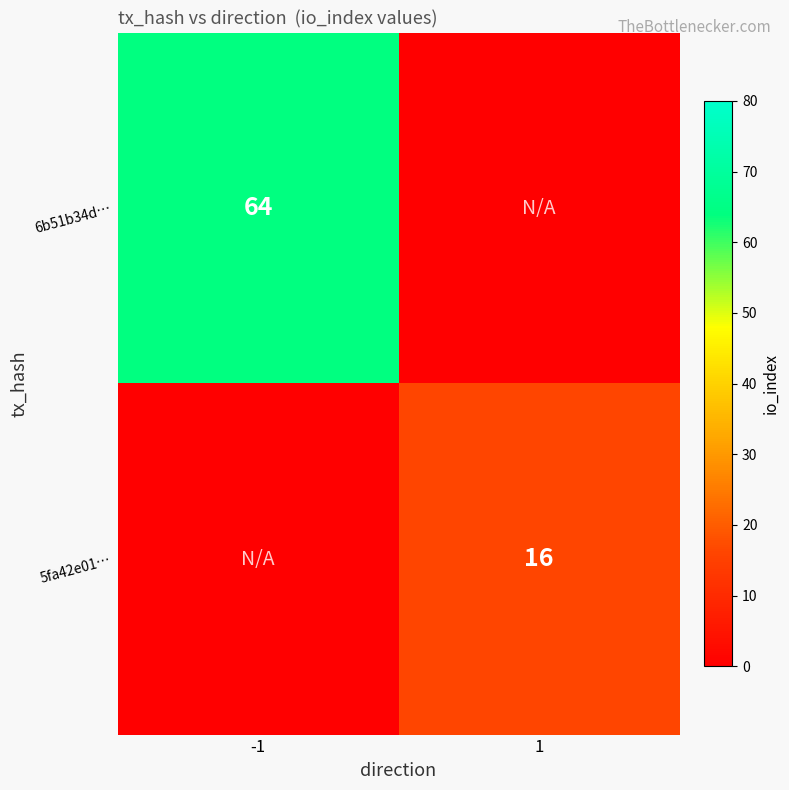

Is it true that 5fa42e01… equals 16 at 1?

True